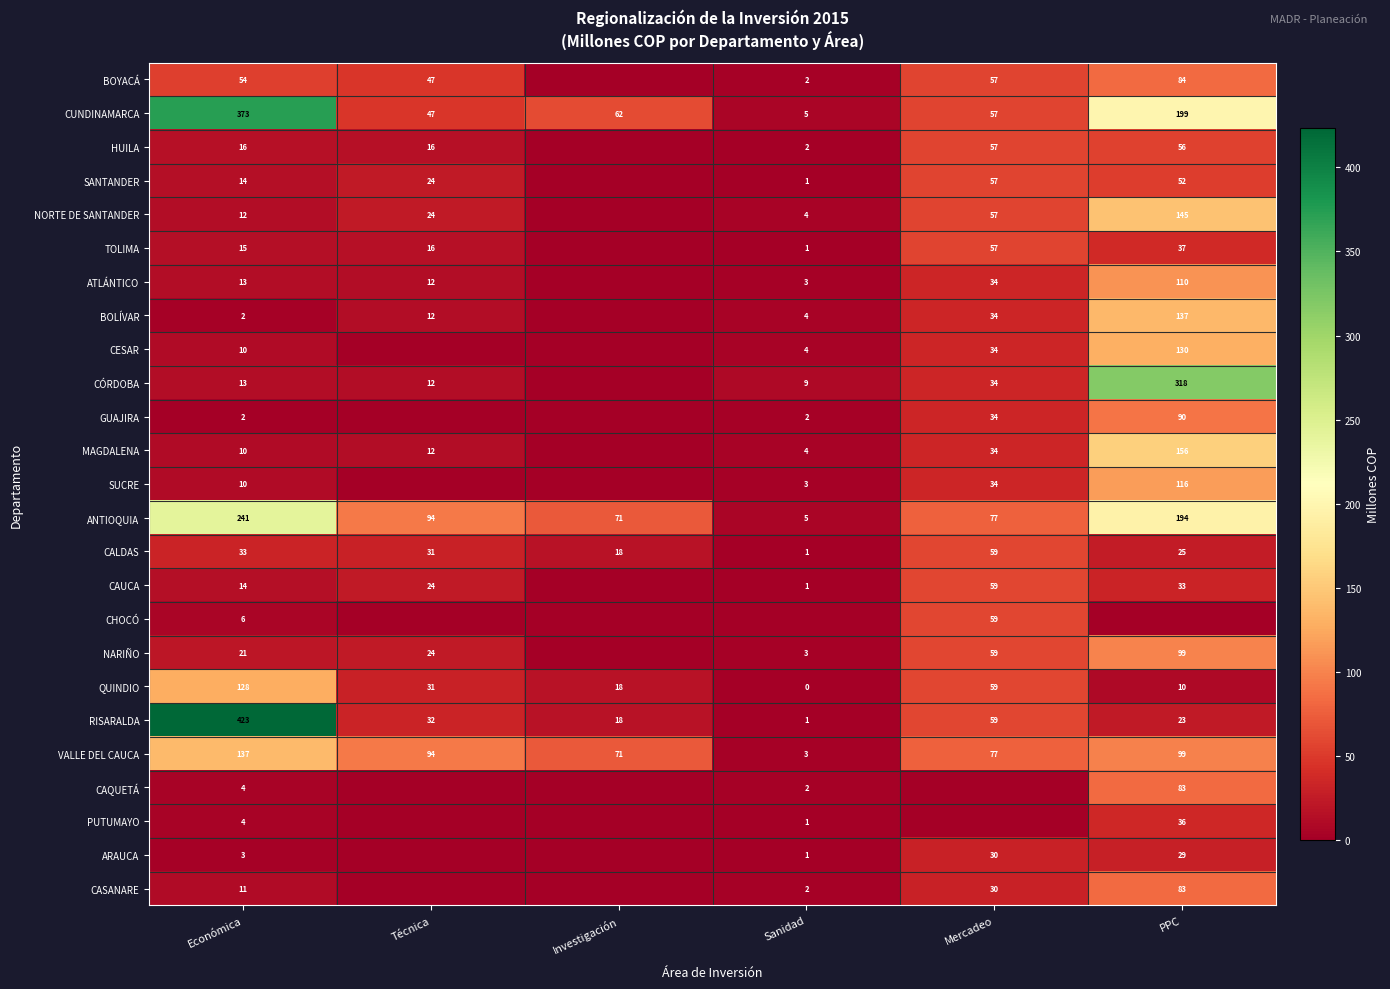

At which label is CUNDINAMARCA closest to 189?

PPC